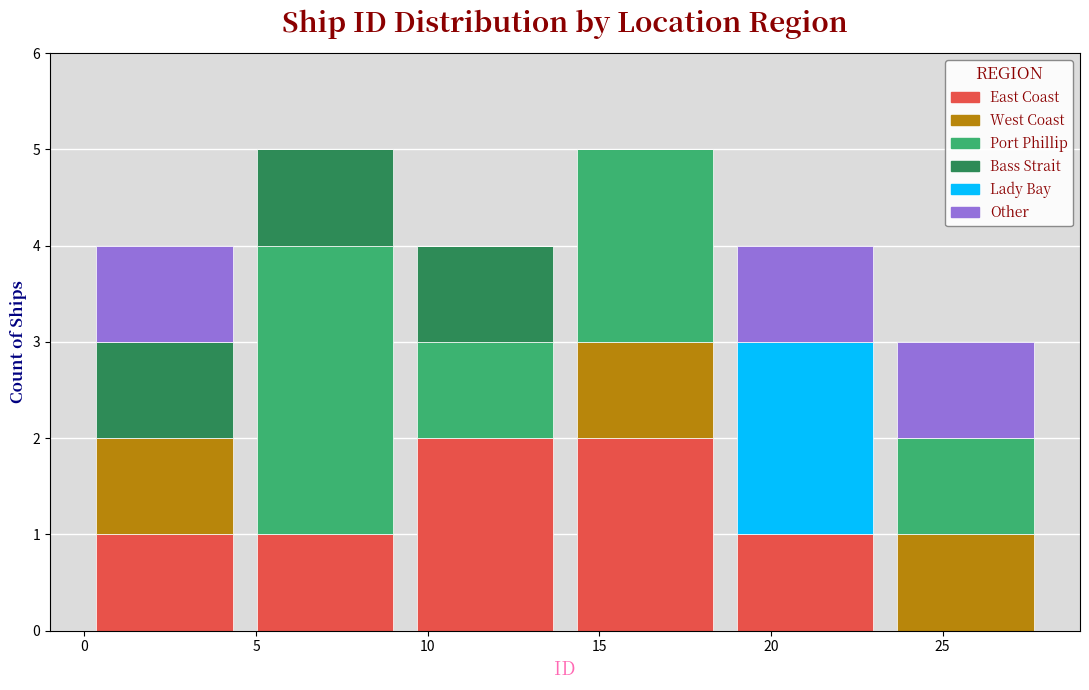

What is the total height of the stacked bar covering 14.0 to 18.5 on the x-axis? Neither the bar edges nor the heights are printed on the chart, so give them approximately, as read against the axes.

5